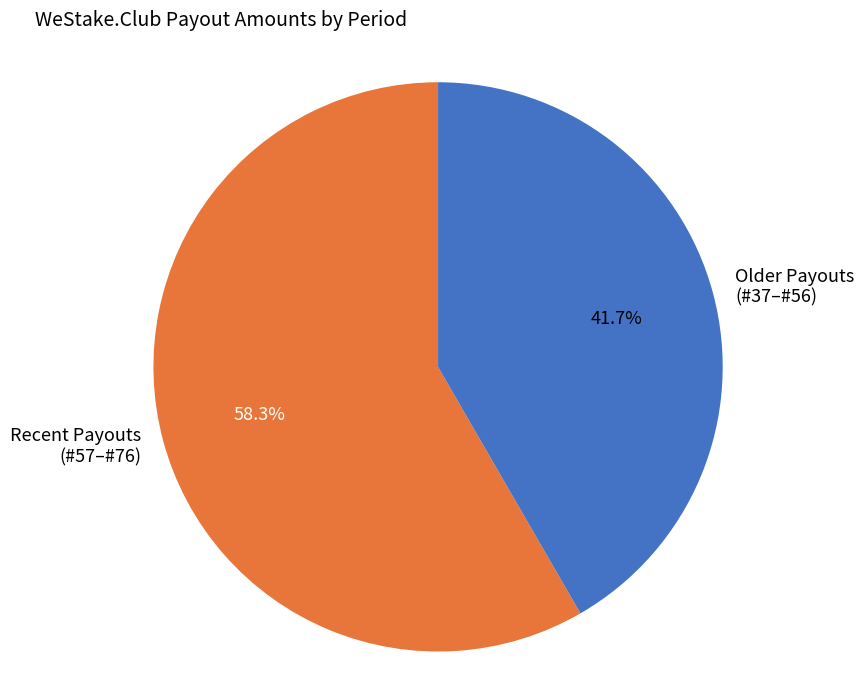

Approximately how many times larger is the value at Older Payouts (#37–#56) compared to Recent Payouts (#57–#76)?

0.7